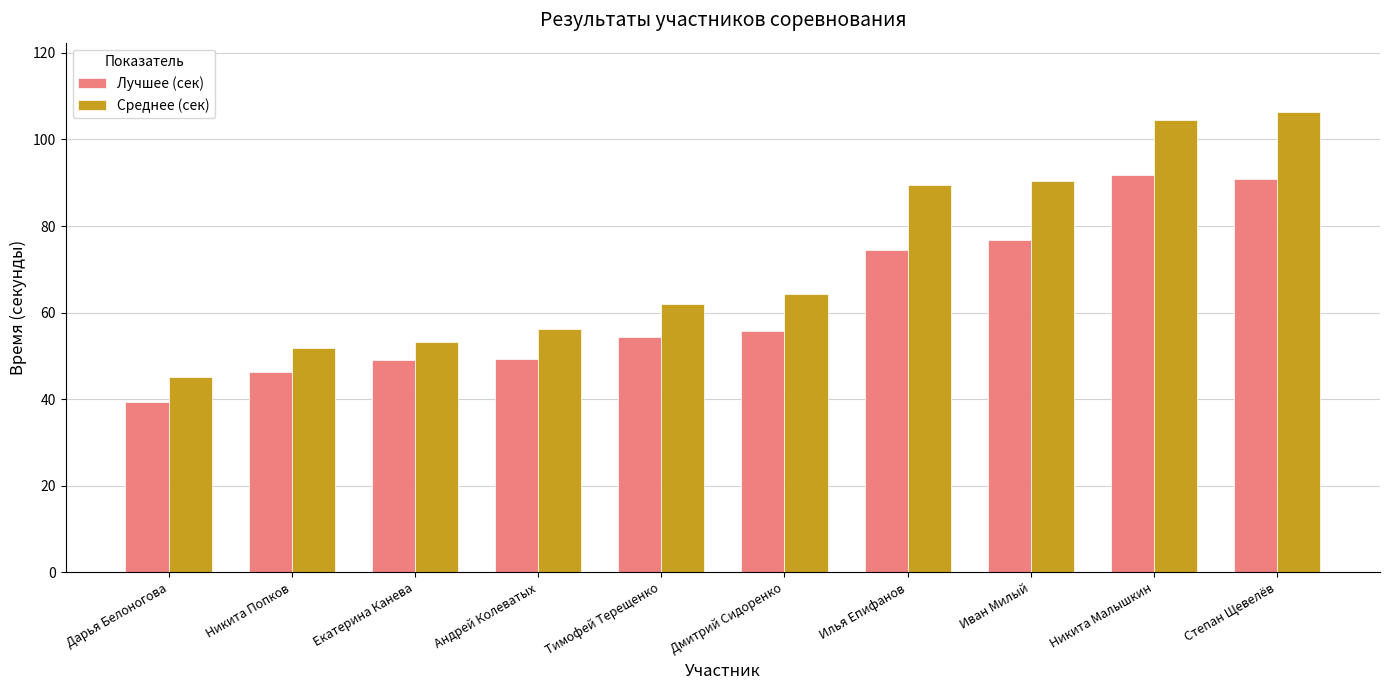

Rank the series by their maximum value, from highest to lowest.

Среднее (сек), Лучшее (сек)